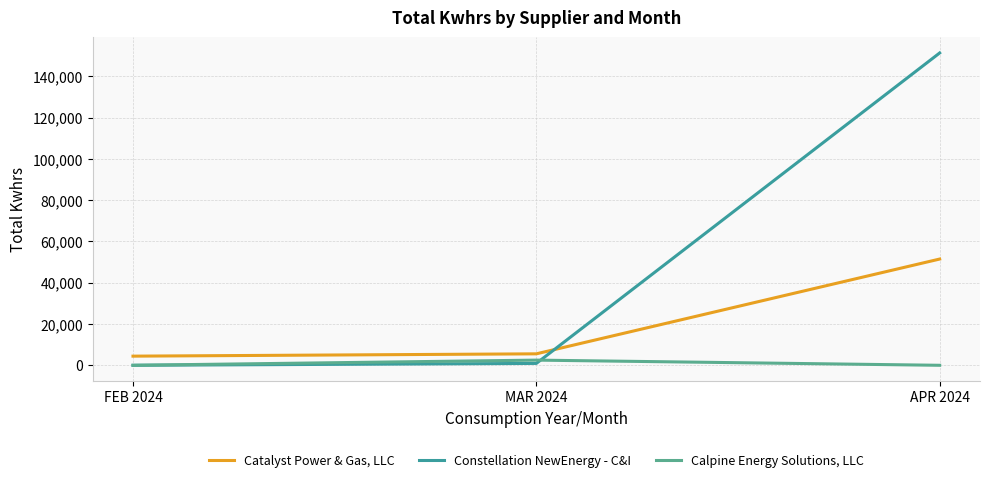

At FEB 2024, list the series in order from largest to smallest.

Catalyst Power & Gas, LLC, Constellation NewEnergy - C&I, Calpine Energy Solutions, LLC